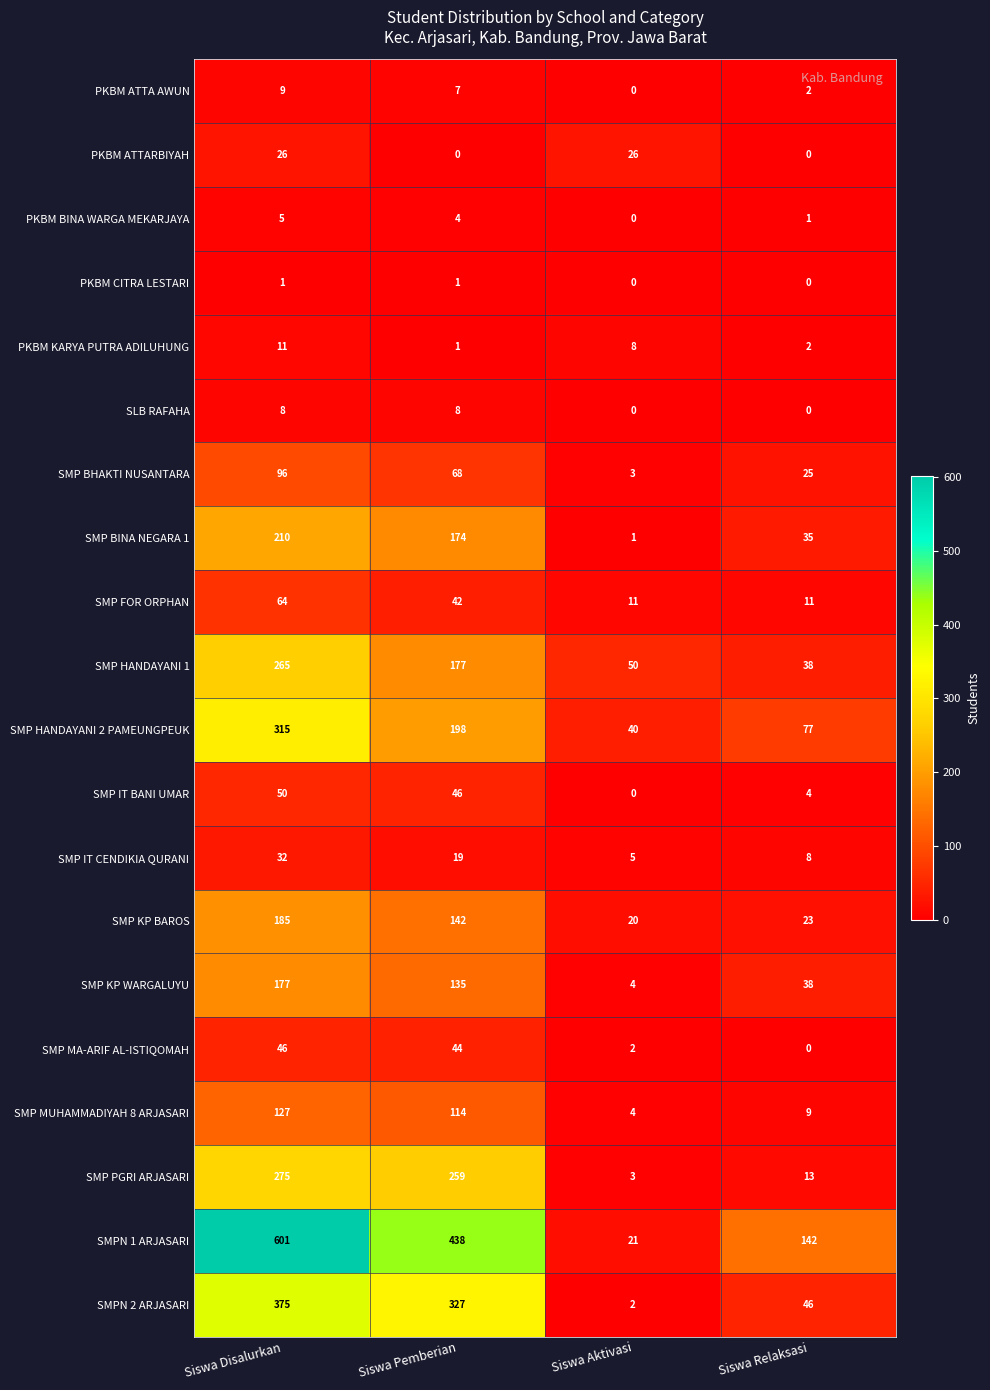

The SMP MUHAMMADIYAH 8 ARJASARI series shows 9 at Siswa Relaksasi. True or false?

True